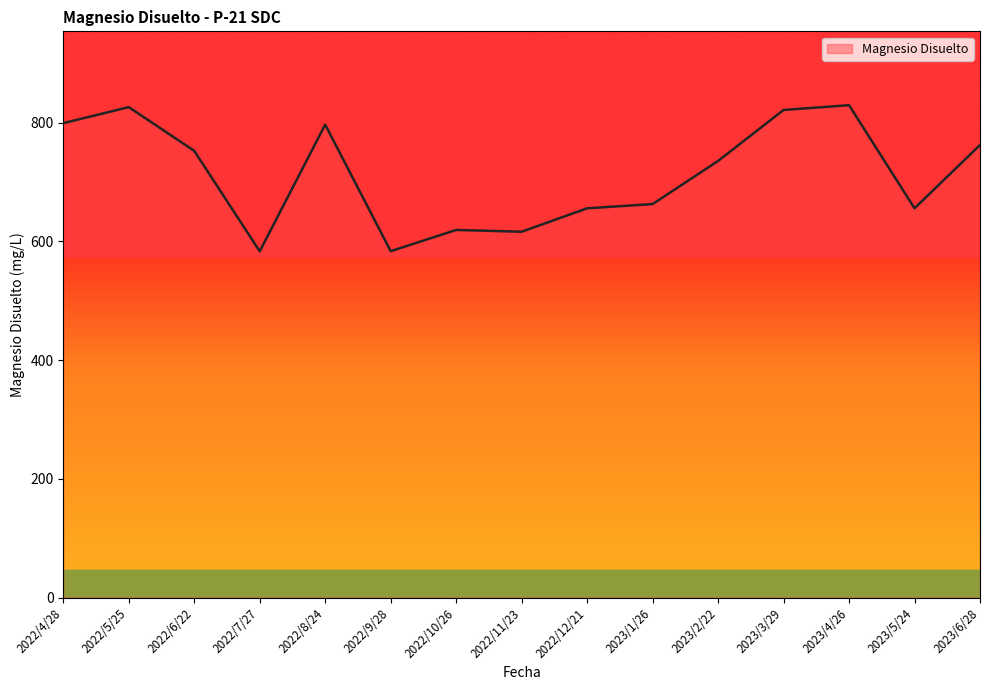

Approximately how many times larger is the value at 2022/9/28 compared to 2022/7/27?

1.0